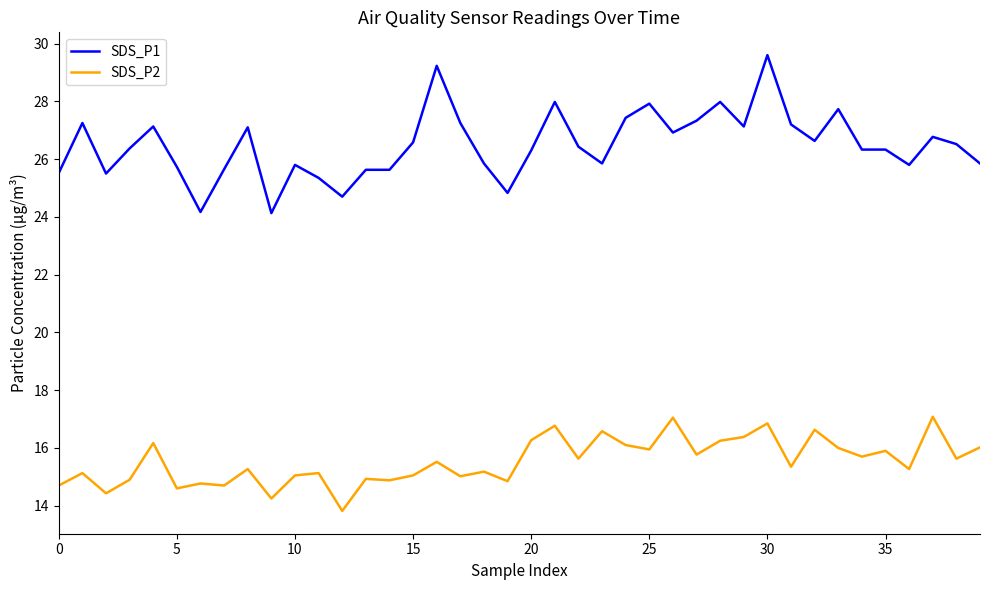

List the series in order of their overall mean, highest first.

SDS_P1, SDS_P2